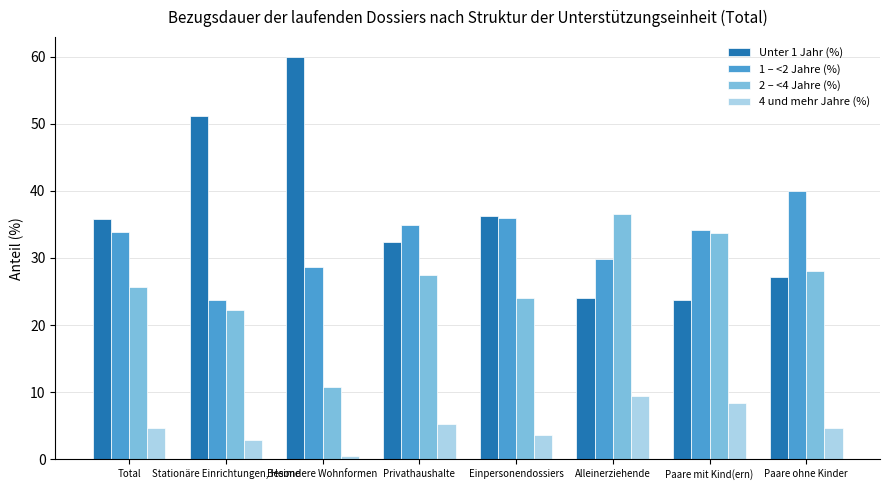

How many bars are there in each group?

4